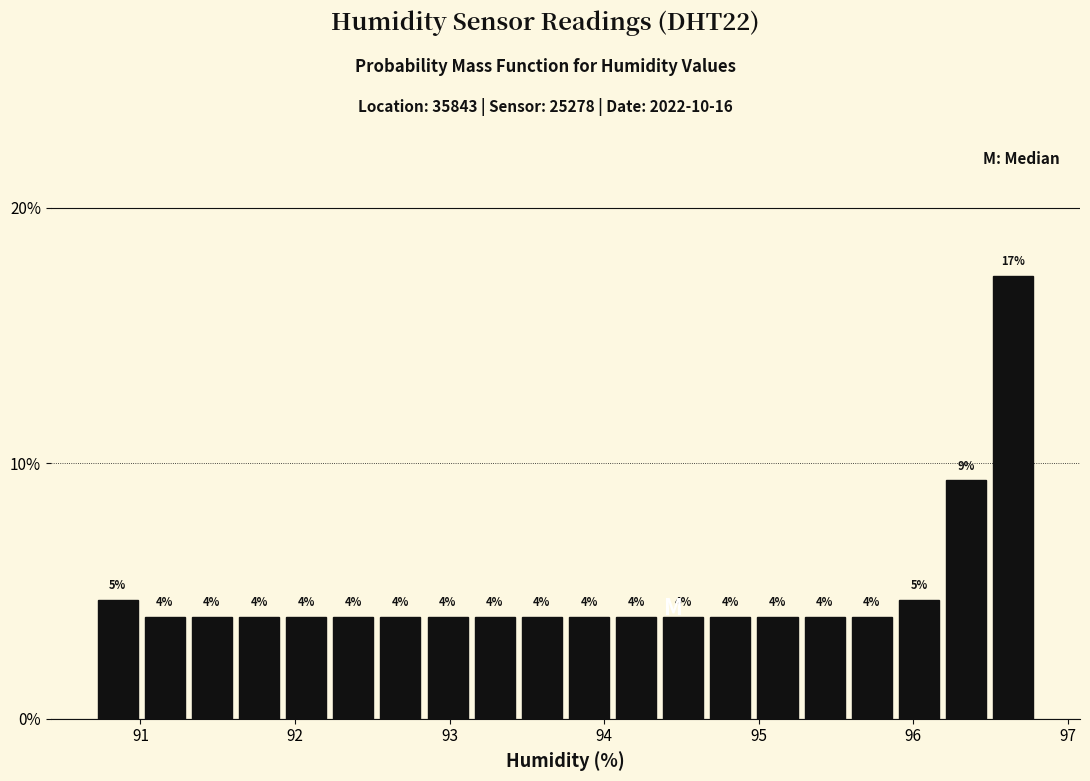

Around what value on the x-axis is the tallest bar? Give the approximate position of its centre, as read against the axis.

96.6